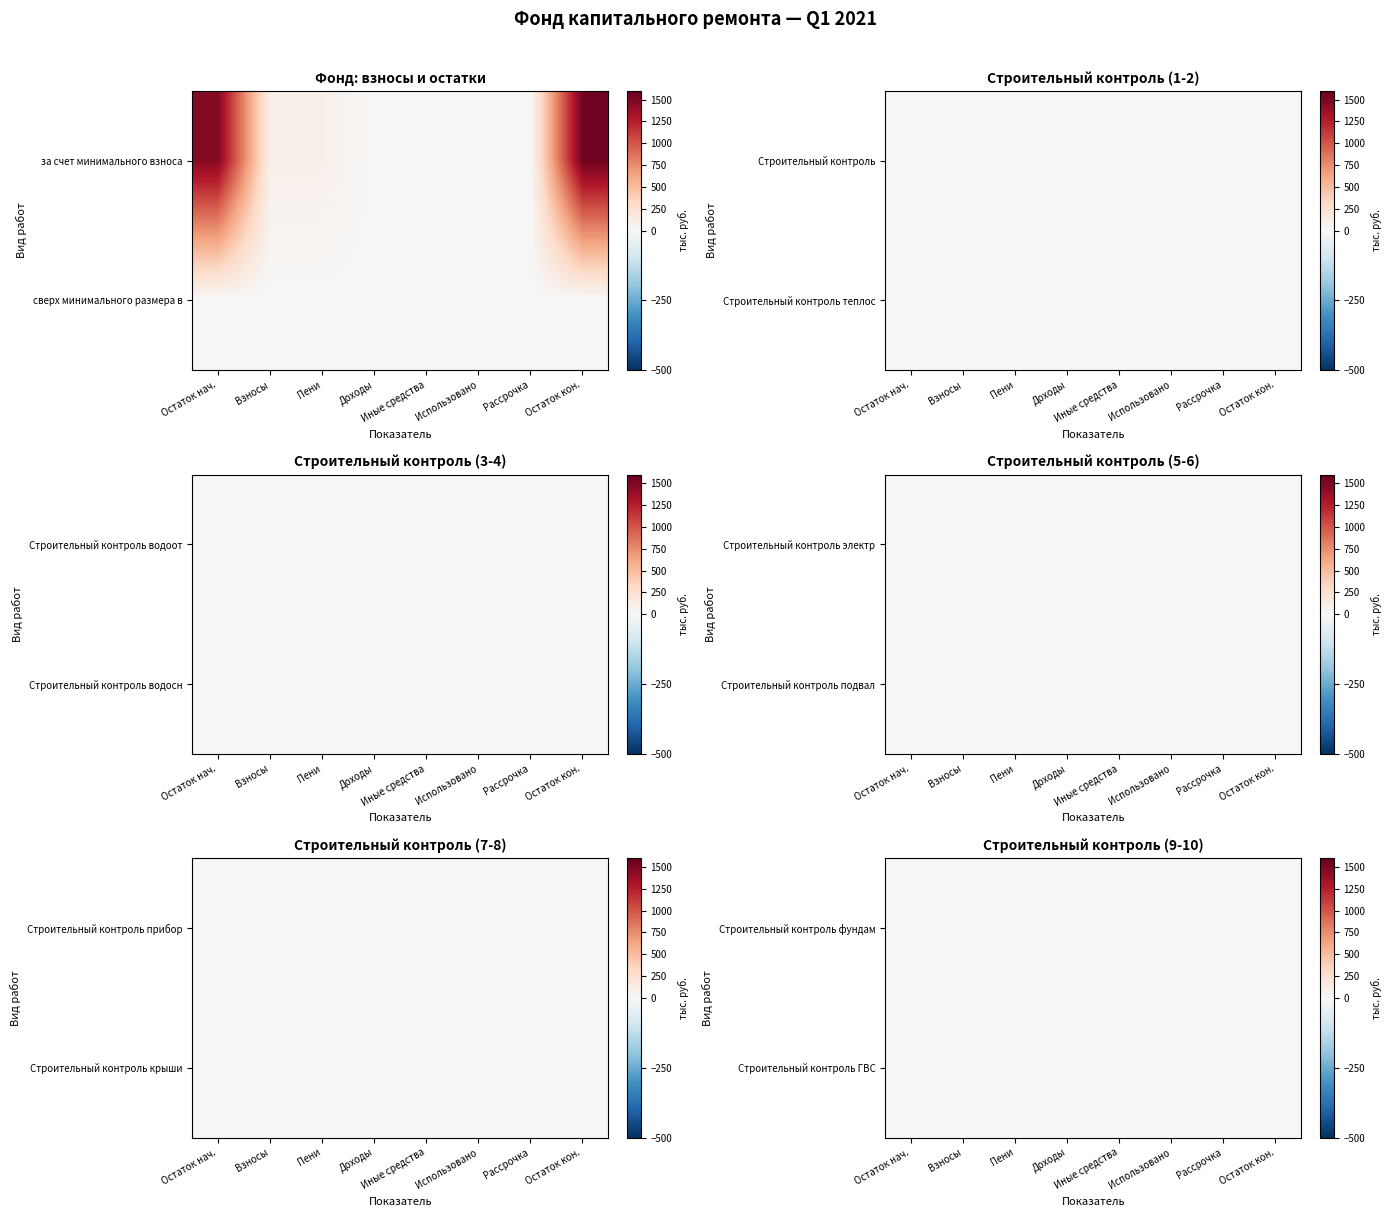

Is it true that за счет минимального взноса equals 57.4 at 1?

False